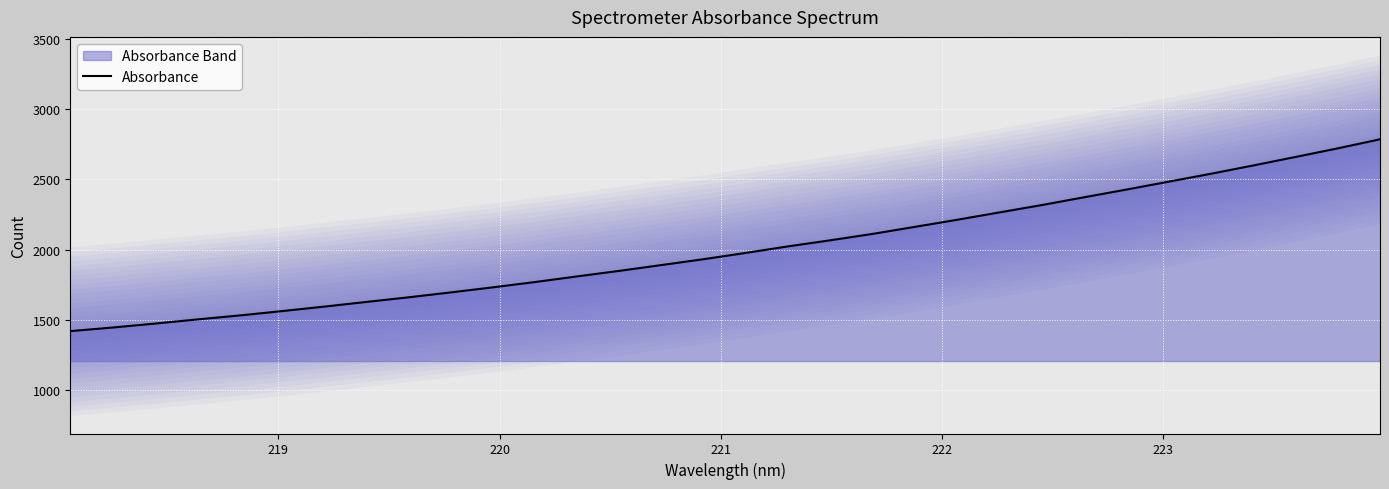

What is the highest value of the Absorbance series?

2784.0